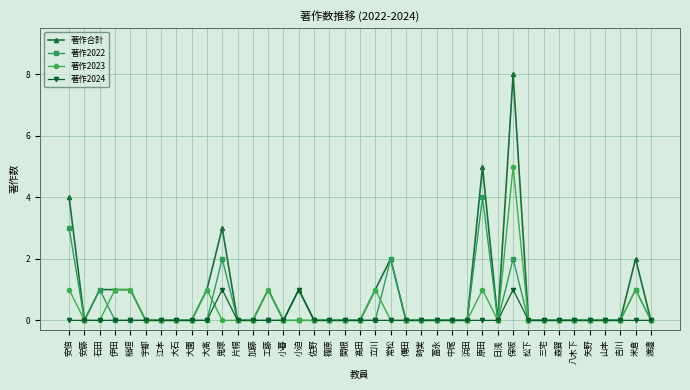

What position from the left is 原田?

28